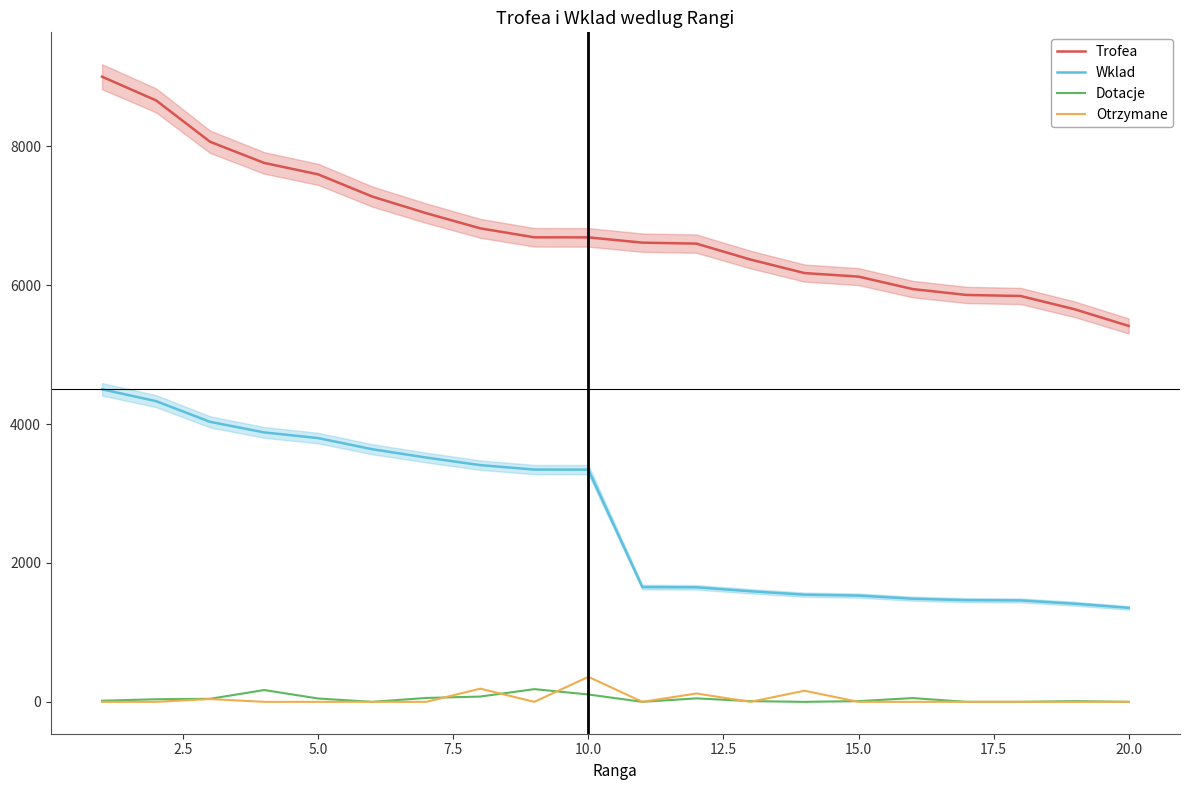

Rank the series by their maximum value, from lowest to highest.

Dotacje, Otrzymane, Wklad, Trofea